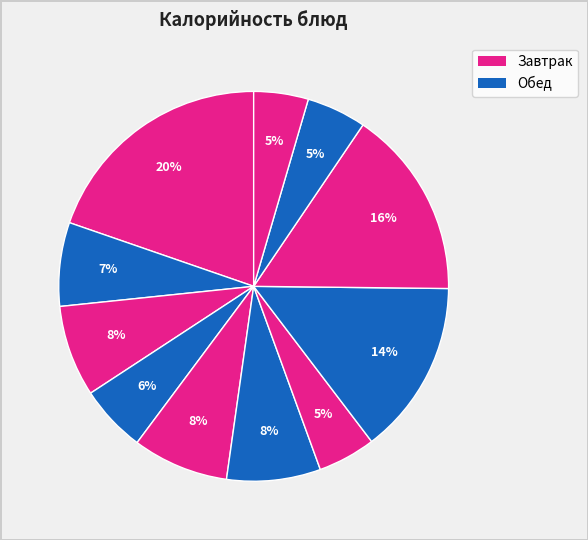

How many segments does this pie chart have?

11